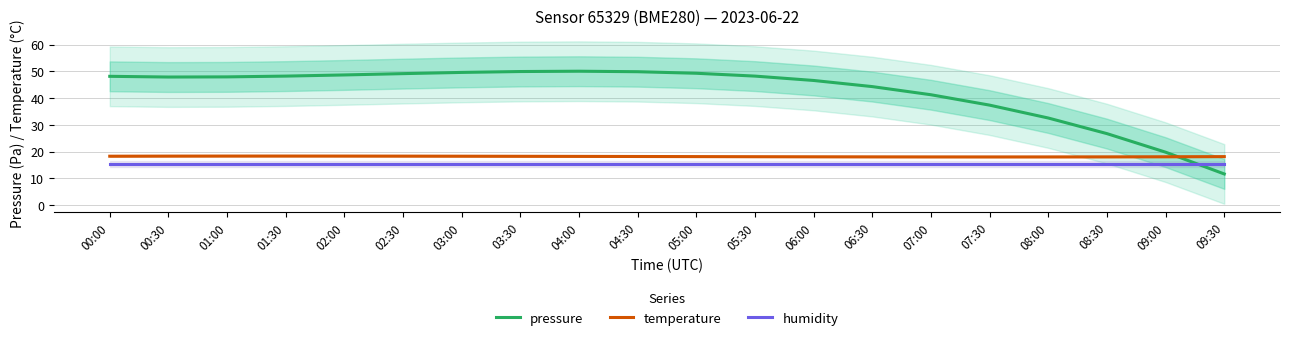

What is the average value of the temperature series?

18.1